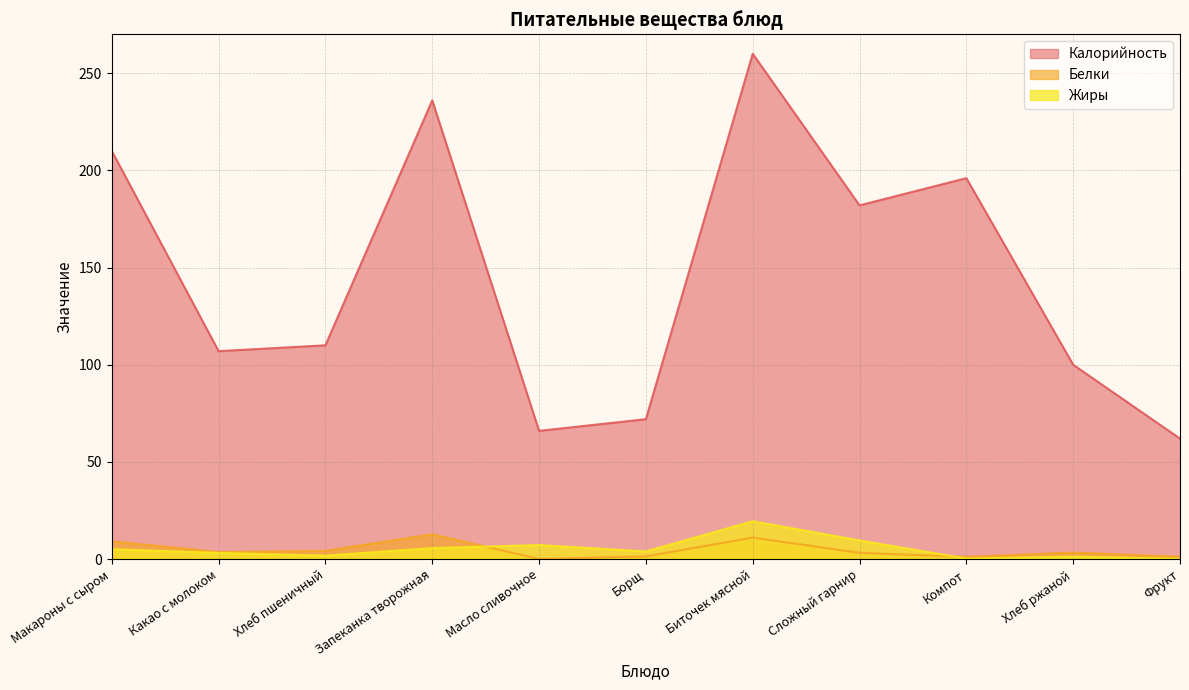

Is the value of Жиры at Компот greater than the value of Калорийность at Хлеб пшеничный?

No